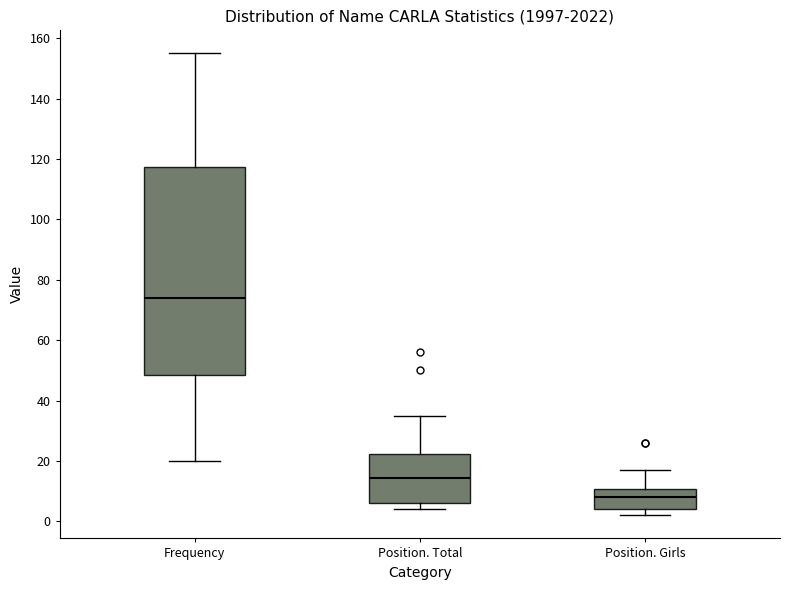

Comparing the boxes themselves (not the whiskers), which one is the tallest?

Frequency